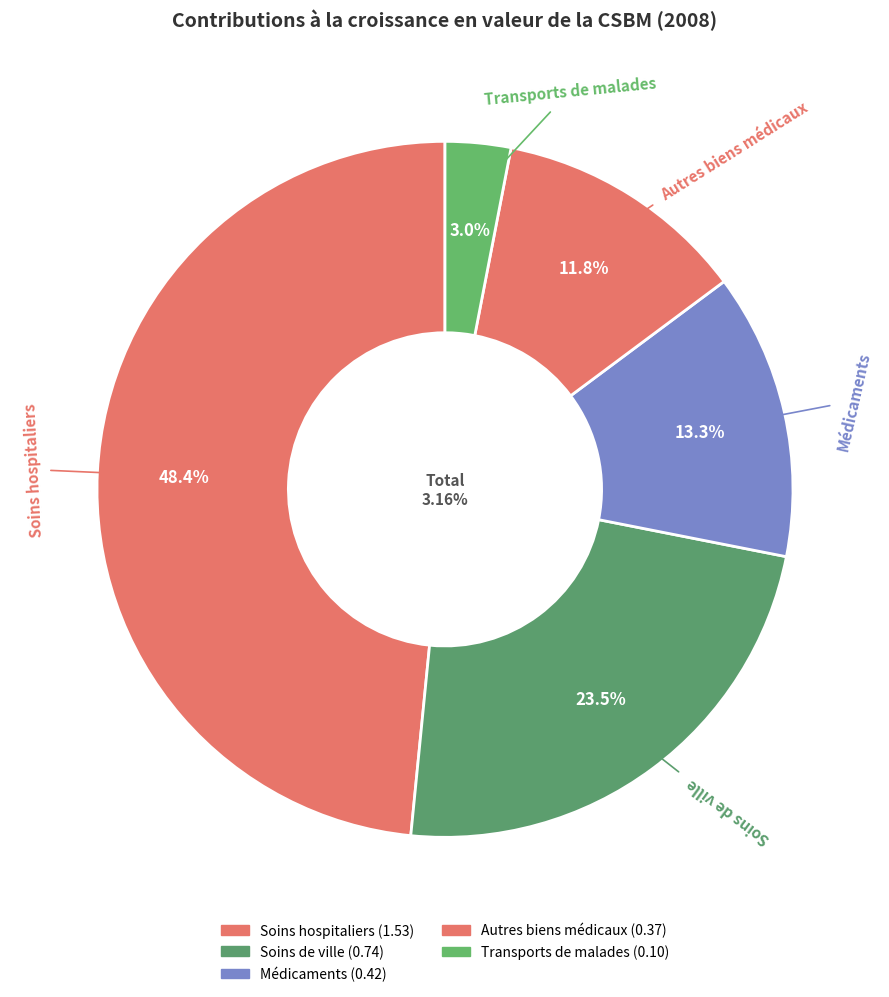

Rank the categories by value from lowest to highest.

Transports de malades, Autres biens médicaux, Médicaments, Soins de ville, Soins hospitaliers